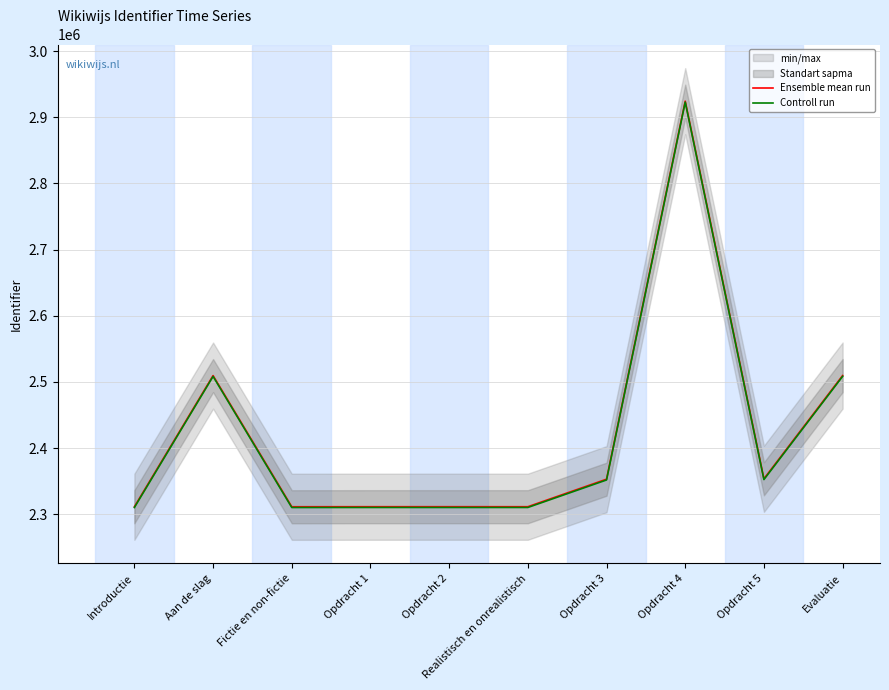

True or false: Controll run and Ensemble mean run cross at least once.

False